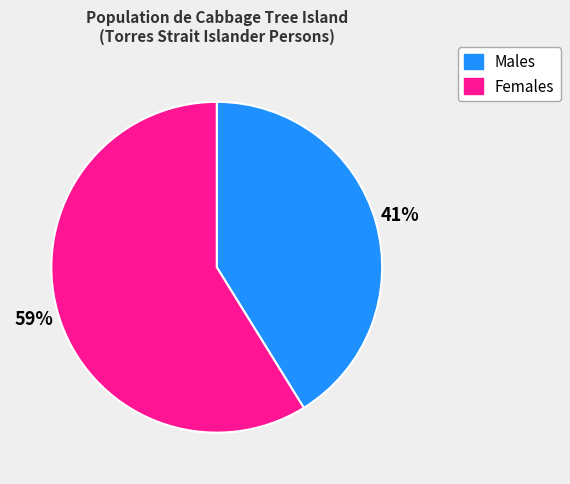

How many slices are in this pie chart?

2